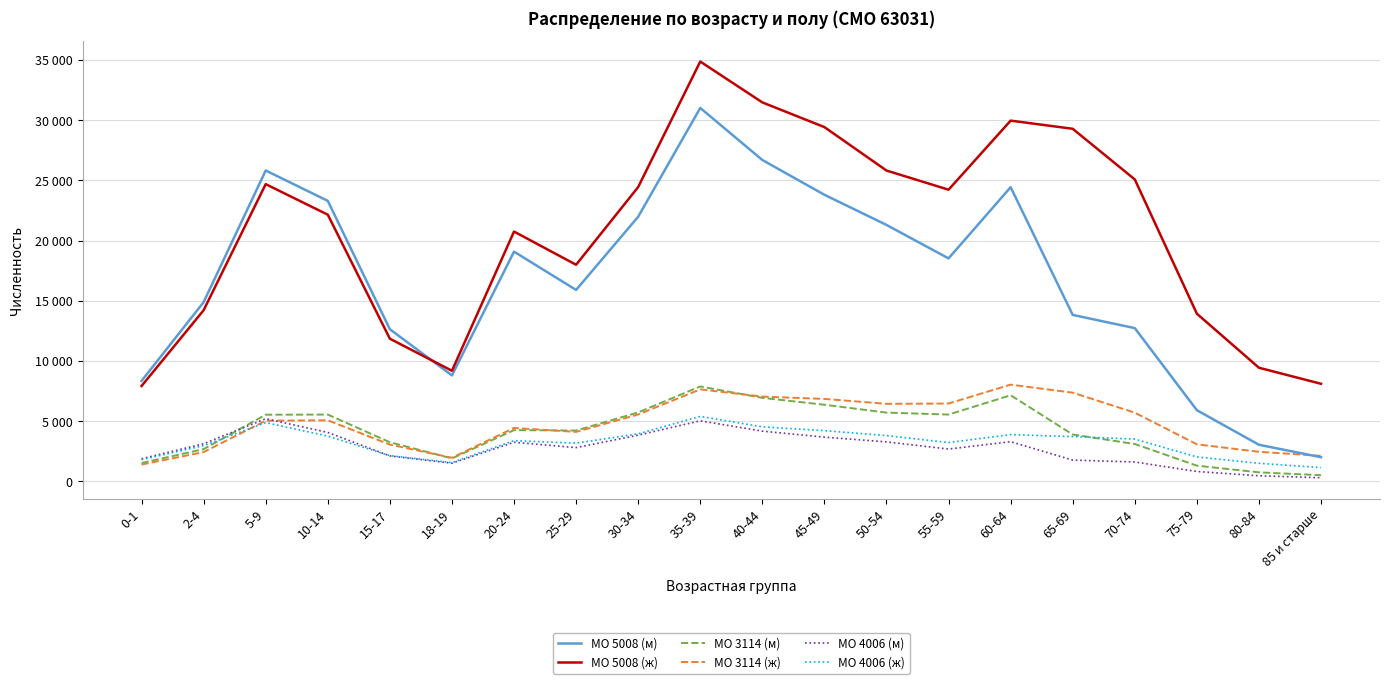

Where is the first local maximum for МО 4006 (ж)?

5-9